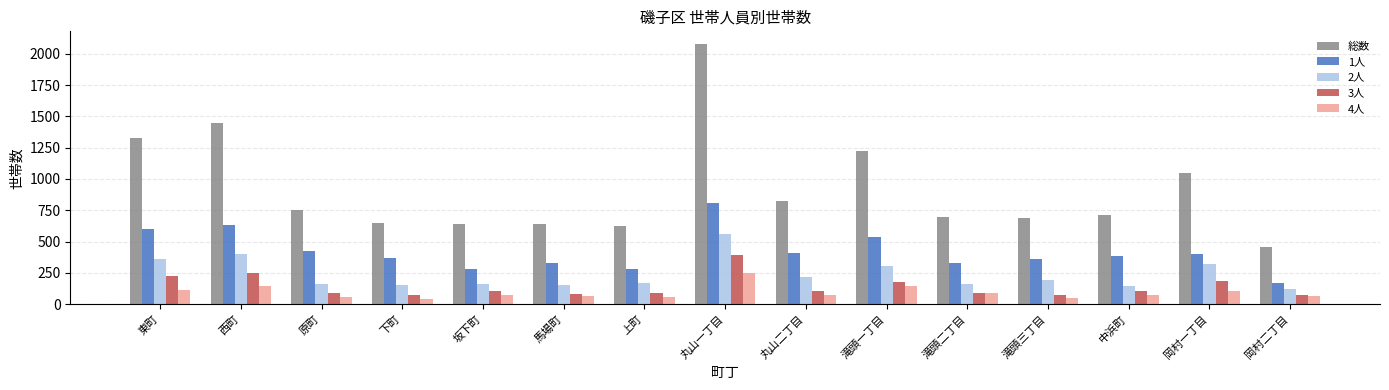

At how many categories does at least one series exceed 1788?

1